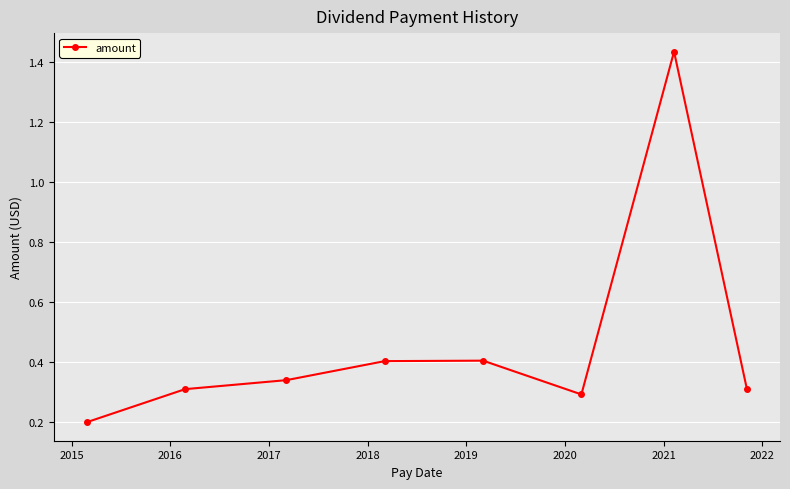

What is the difference between the maximum and minimum values?

1.2